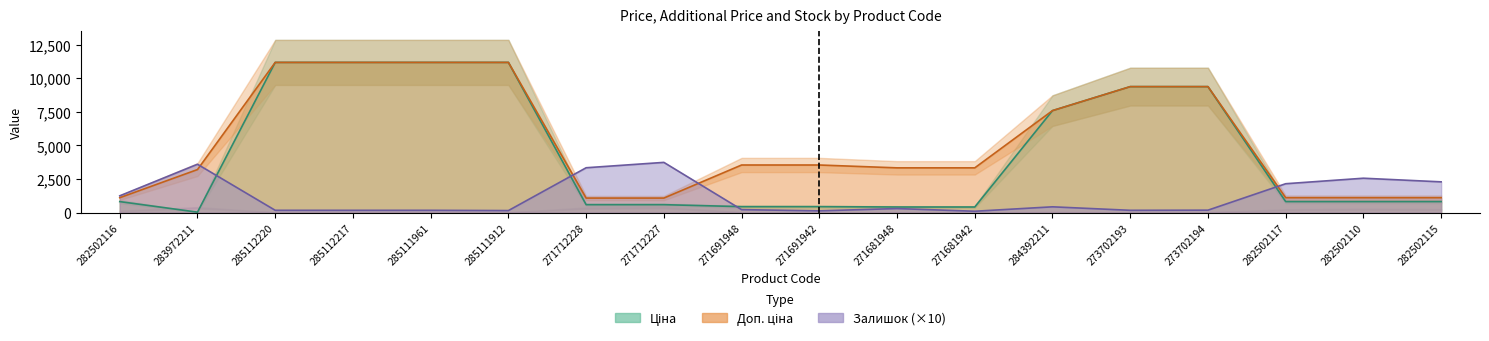

Which series changed the most between 271681948 and 282502115?

Доп. ціна